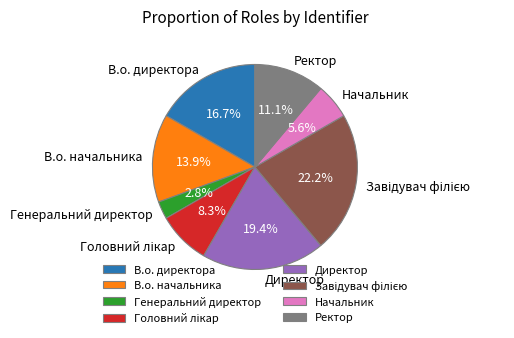

Do В.о. директора and В.о. начальника together represent more than half of the pie?

No